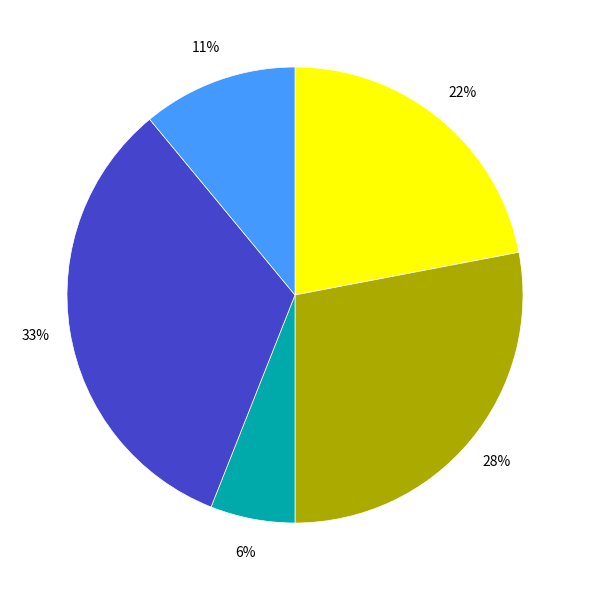

To the nearest percent, what is the average slice percentage?

20%